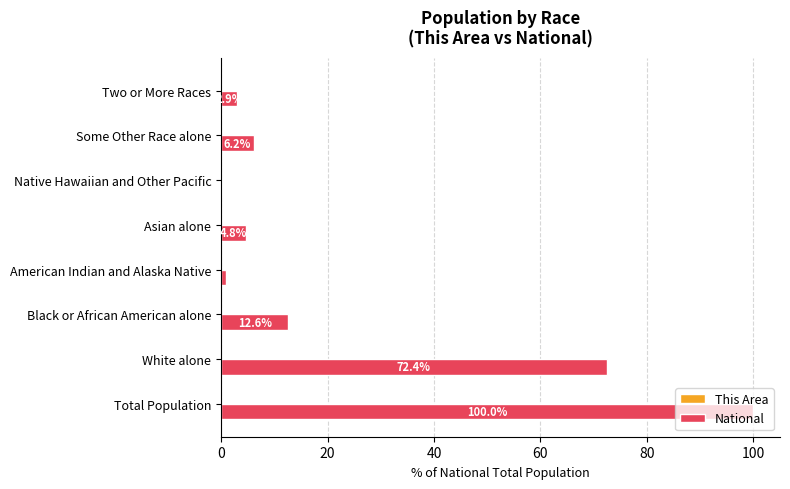

Which category has the highest value in the National series?

Total Population